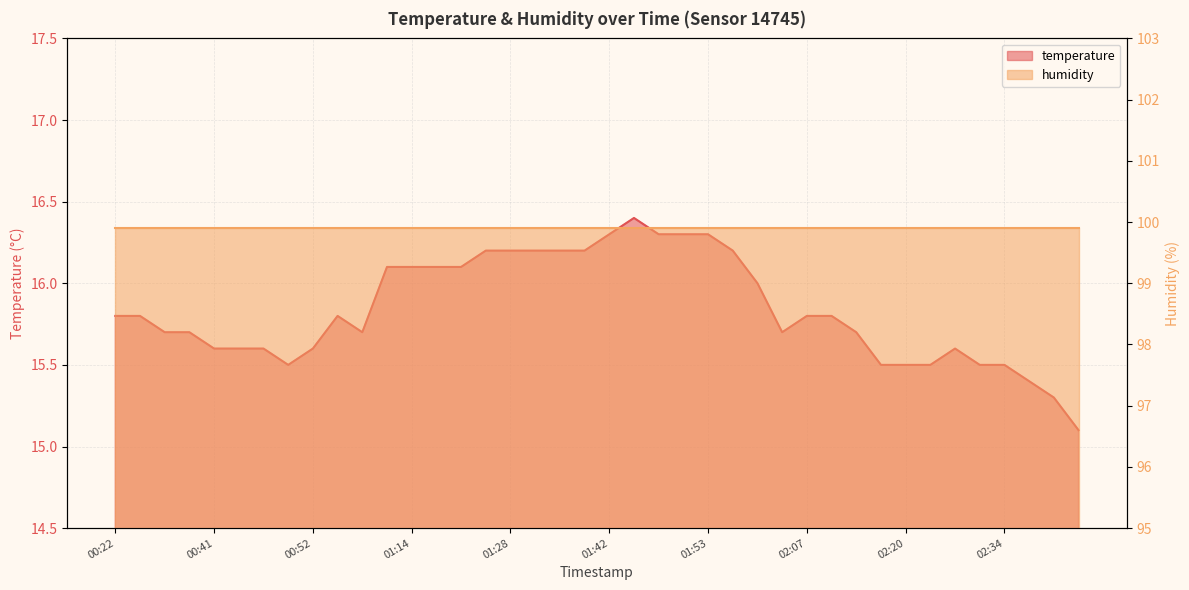

List the labels in order of value, smallest first.

02:46, 02:42, 02:40, 00:49, 02:17, 02:20, 02:25, 02:31, 02:34, 00:41, 00:43, 00:46, 00:52, 02:28, 00:35, 00:38, 01:00, 02:04, 02:12, 00:22, 00:32, 00:57, 02:07, 02:09, 02:01, 01:10, 01:14, 01:19, 01:22, 01:25, 01:28, 01:31, 01:34, 01:36, 01:56, 01:42, 01:47, 01:50, 01:53, 01:44